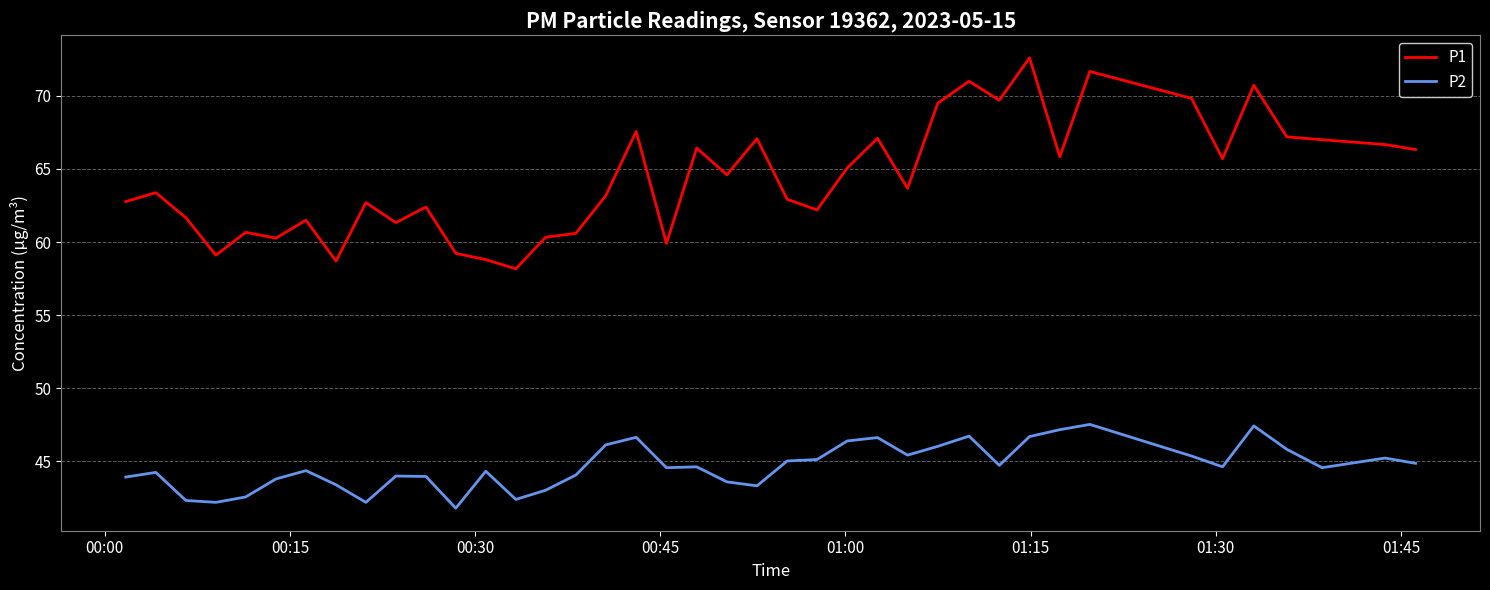

True or false: P2 and P1 cross at least once.

False